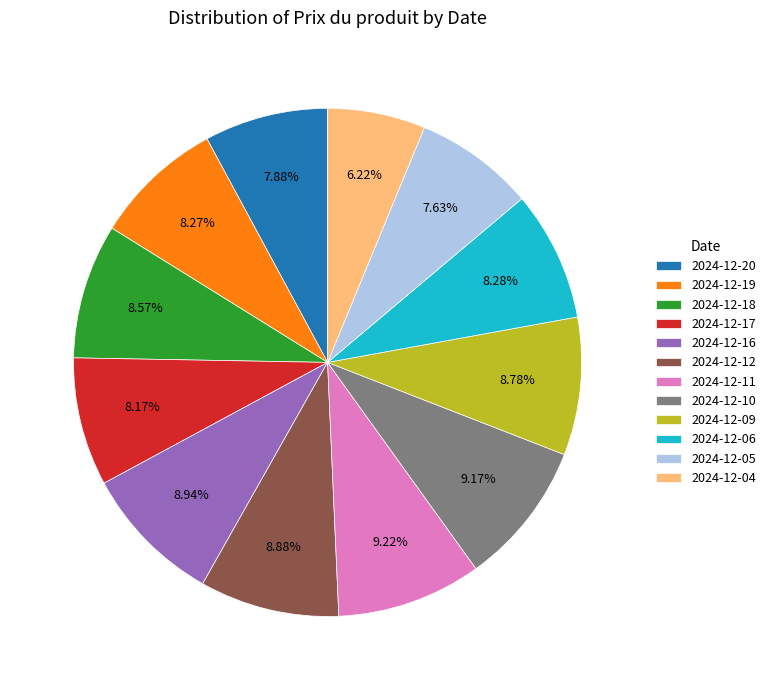

Is there a majority slice in this chart?

No